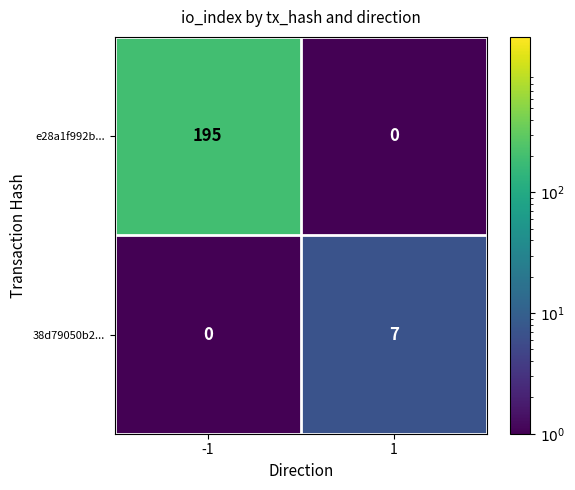

What is the smallest value displayed?

0